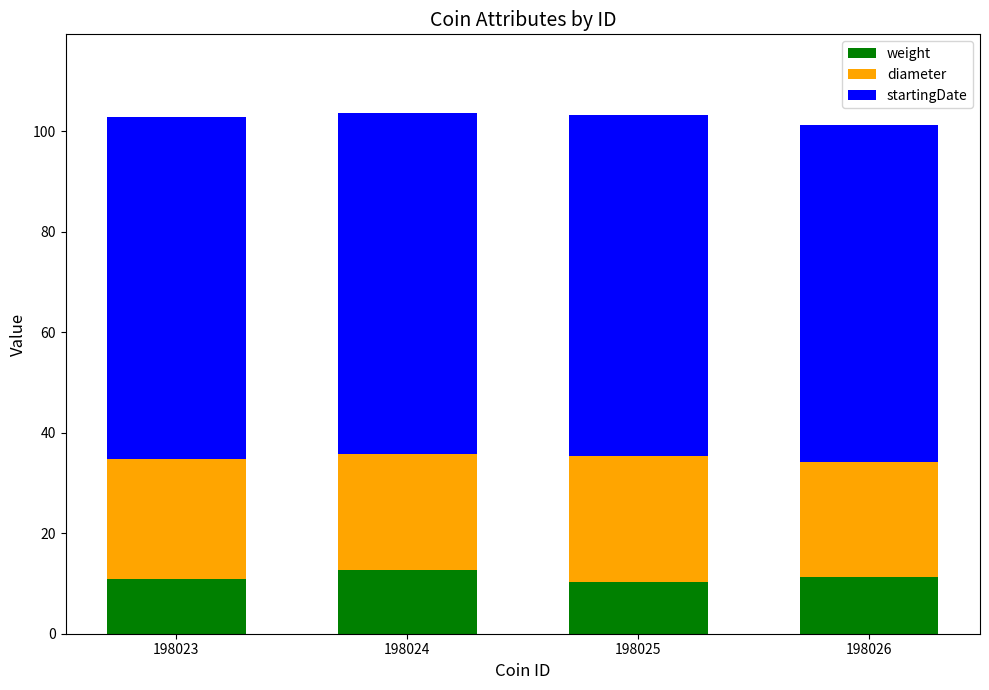

What is the total value across all series at 198025?

103.3